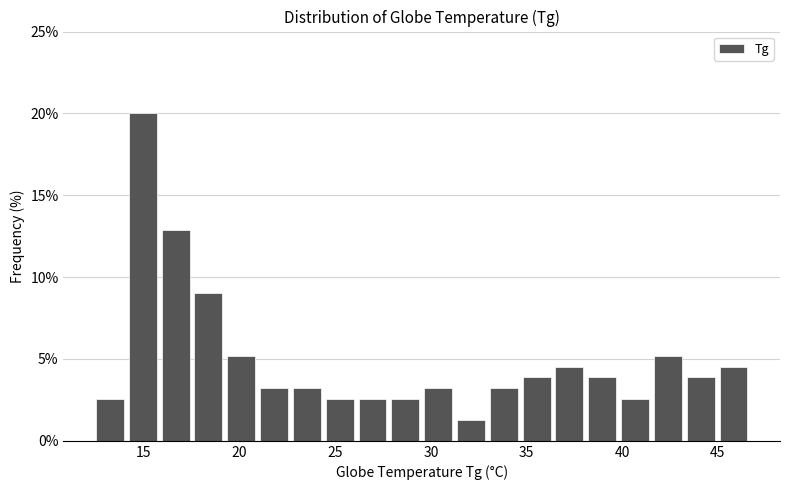

Read against the x-axis, roughly where is the centre of the tallest bar?

15.0